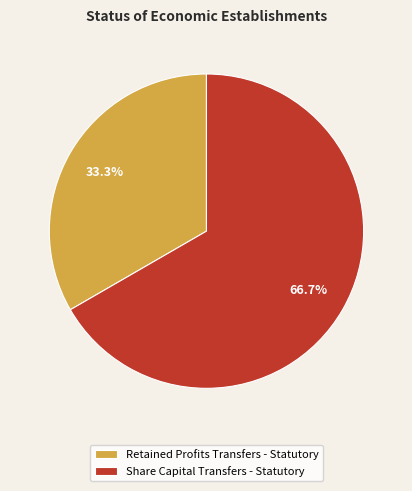

What is the smallest slice in the pie chart?

Retained Profits Transfers - Statutory